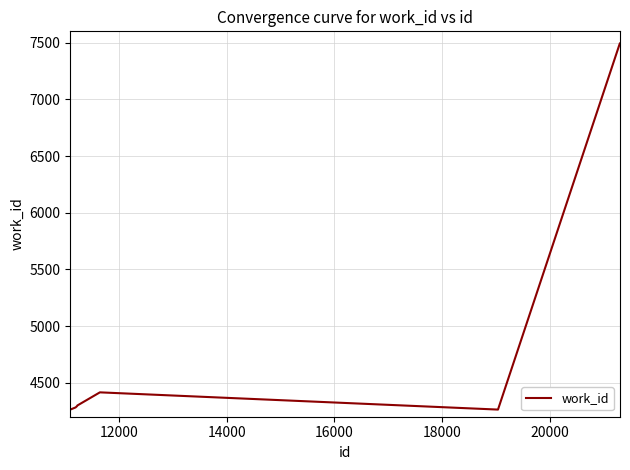

Is this an area chart (filled region under the line)?

No